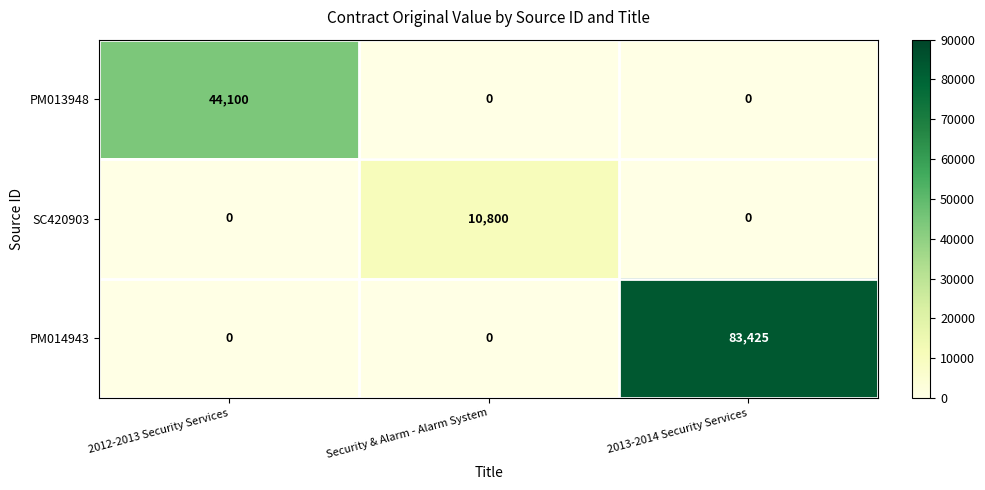

Between 2012-2013 Security Services and 2013-2014 Security Services, which series saw the biggest shift?

PM014943